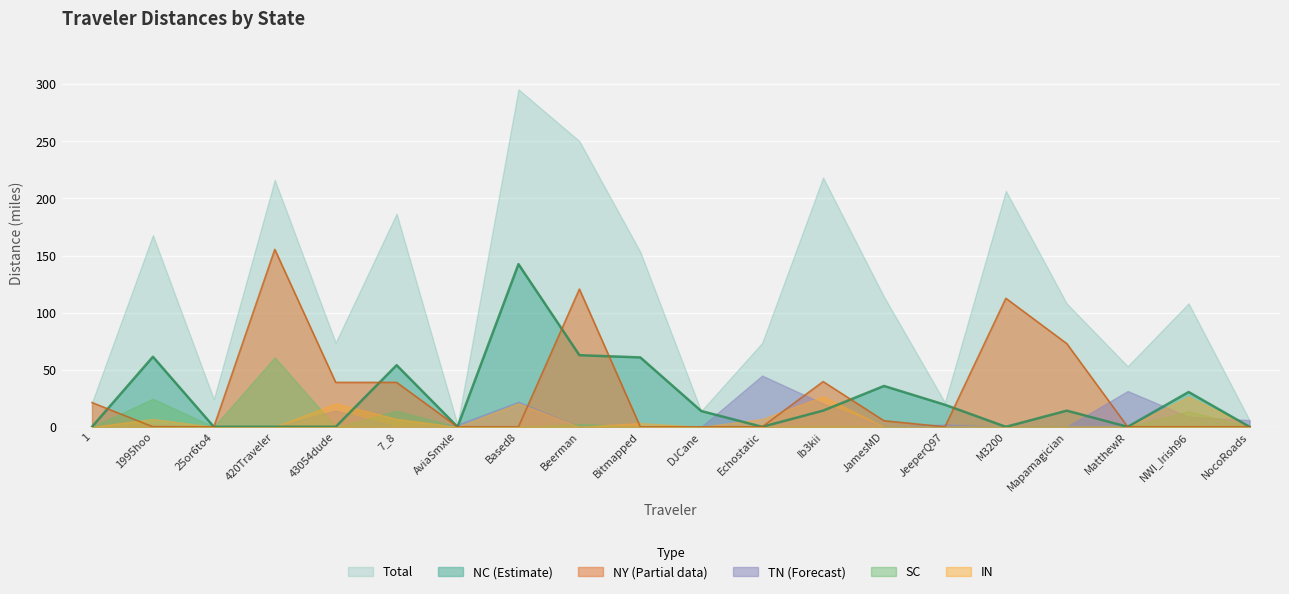

How many values in the Total series exceed 108?

10